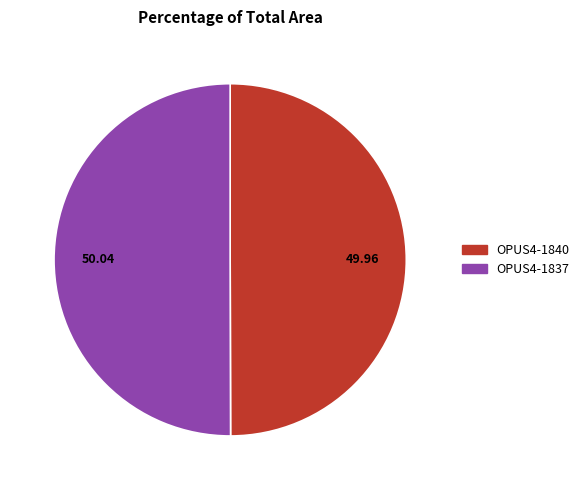

Do OPUS4-1837 and OPUS4-1840 together represent more than half of the pie?

Yes